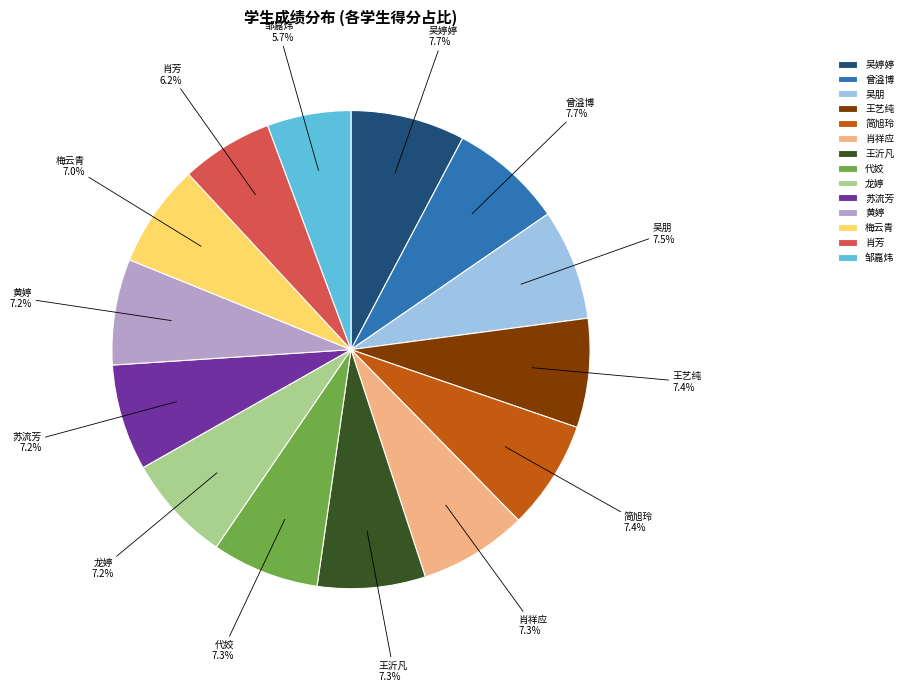

Is 苏流芳 the majority of the pie?

No